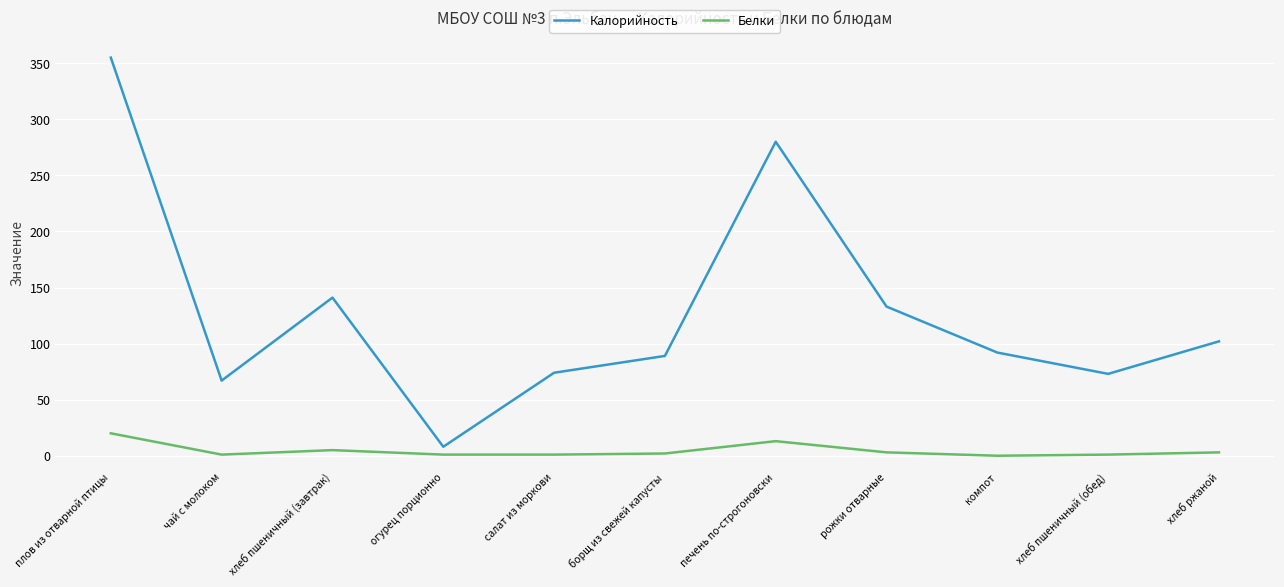

What is the highest value of the Калорийность series?

355